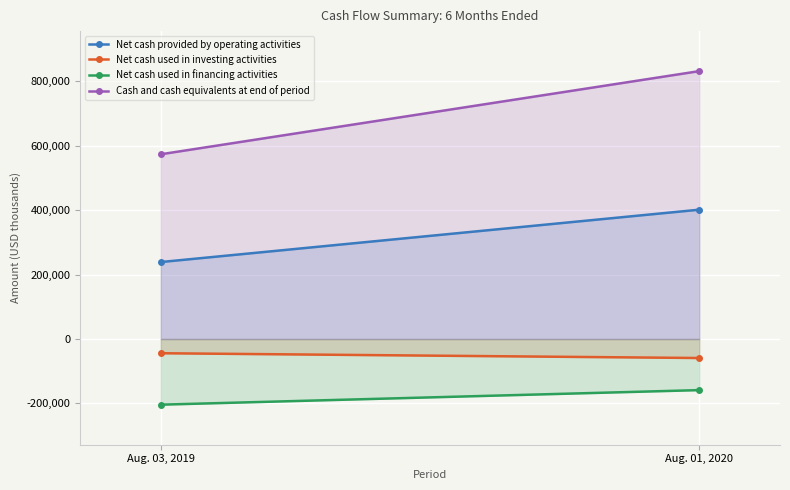

The value of Cash and cash equivalents at end of period at Aug. 01, 2020 is 831534. True or false?

True